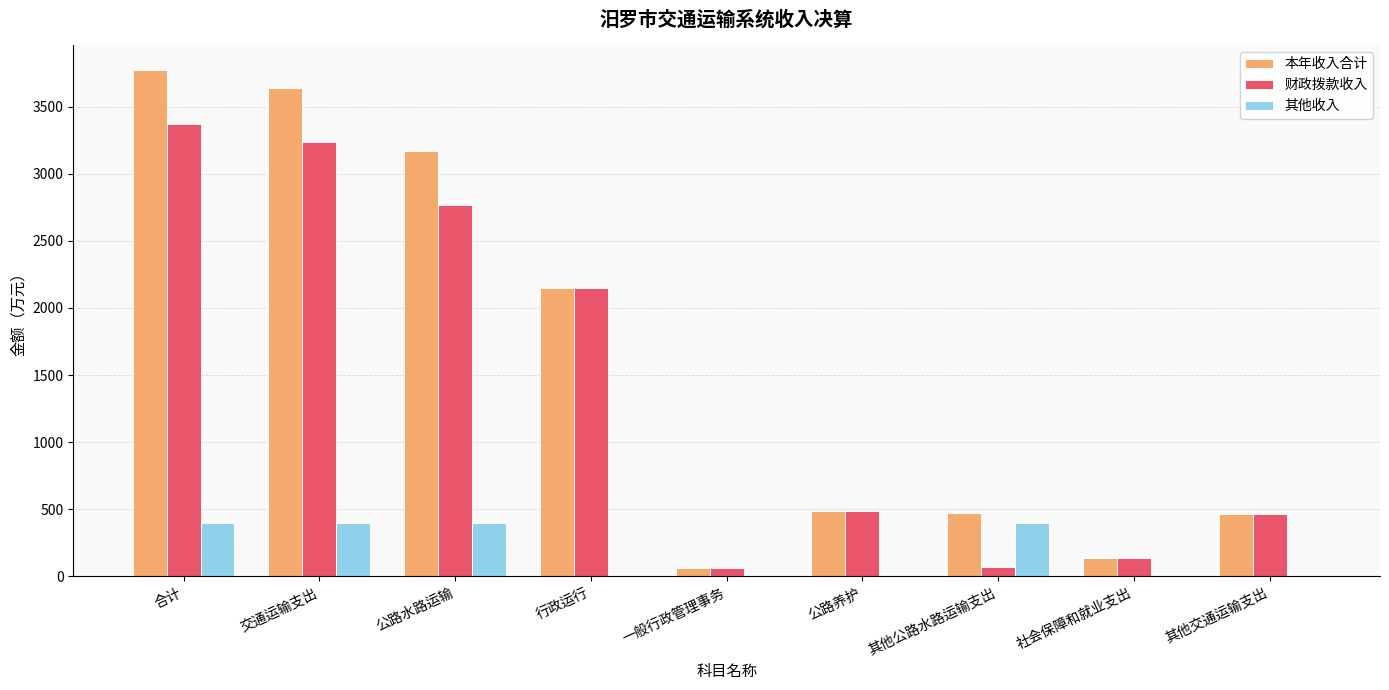

What is the sum of all 财政拨款收入 values?

12748.3